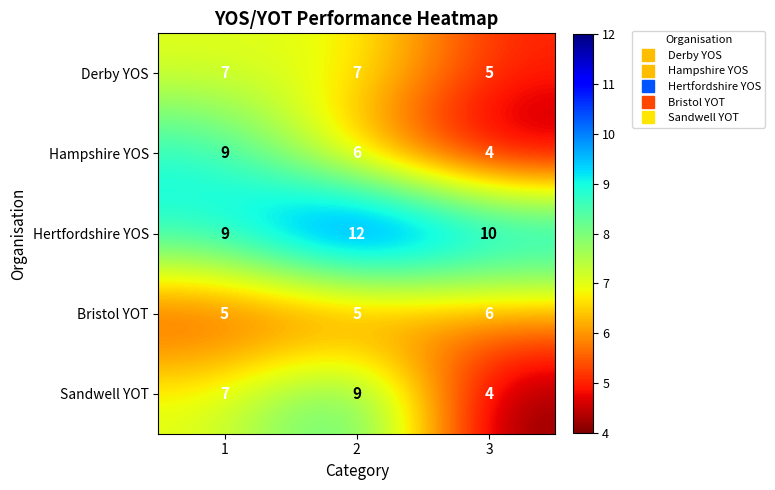

What is the spread (max minus min) of values at 3?

6